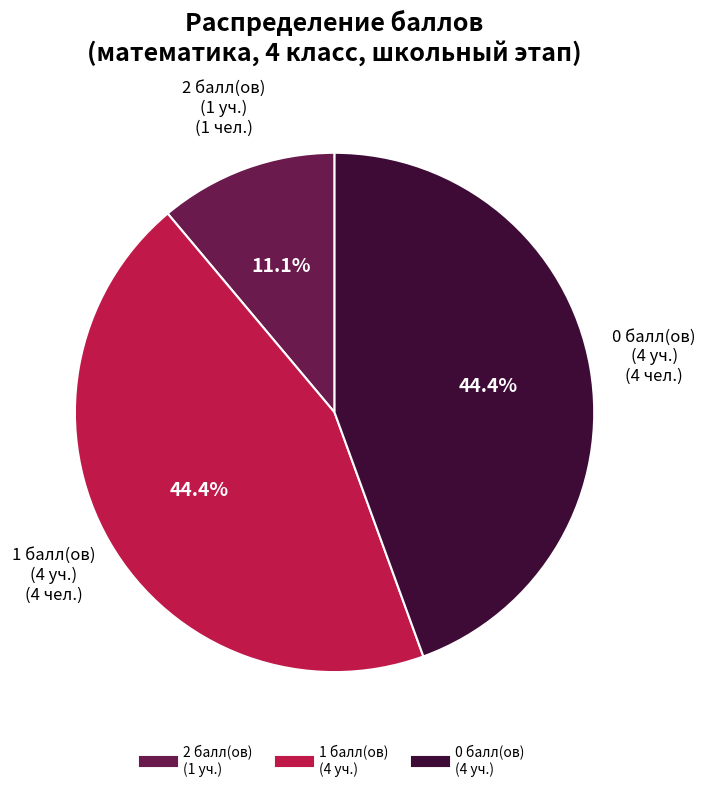

Is there a majority slice in this chart?

No